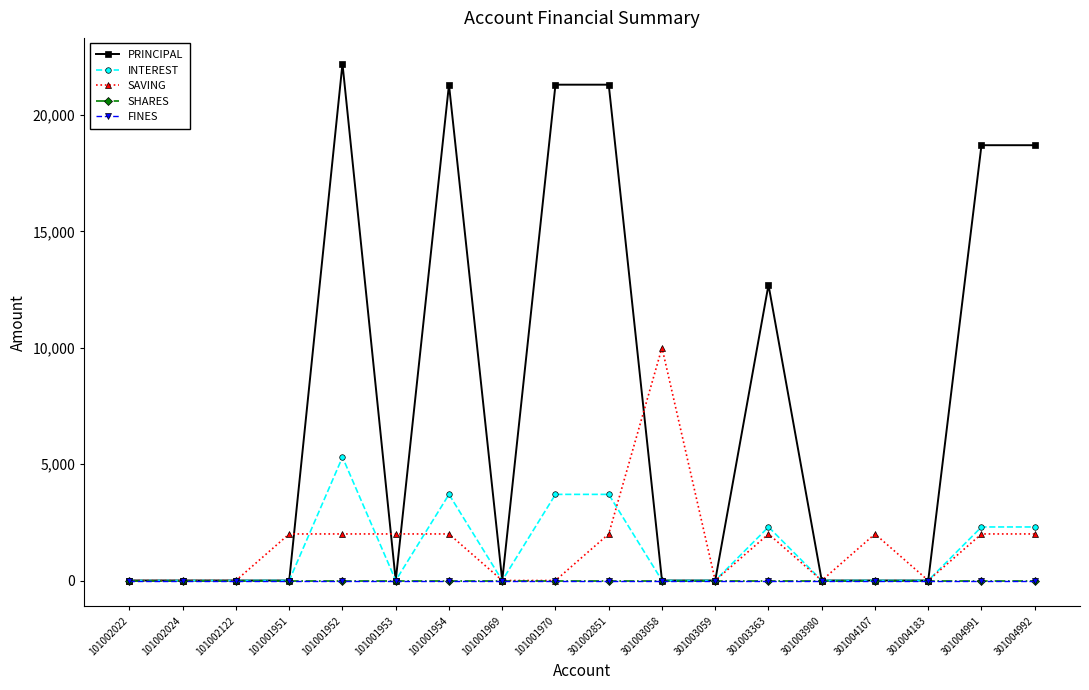

Rank the categories by SHARES value from highest to lowest.

101002022, 101002024, 101002122, 101001951, 101001952, 101001953, 101001954, 101001969, 101001970, 301002851, 301003058, 301003059, 301003363, 301003980, 301004107, 301004183, 301004991, 301004992